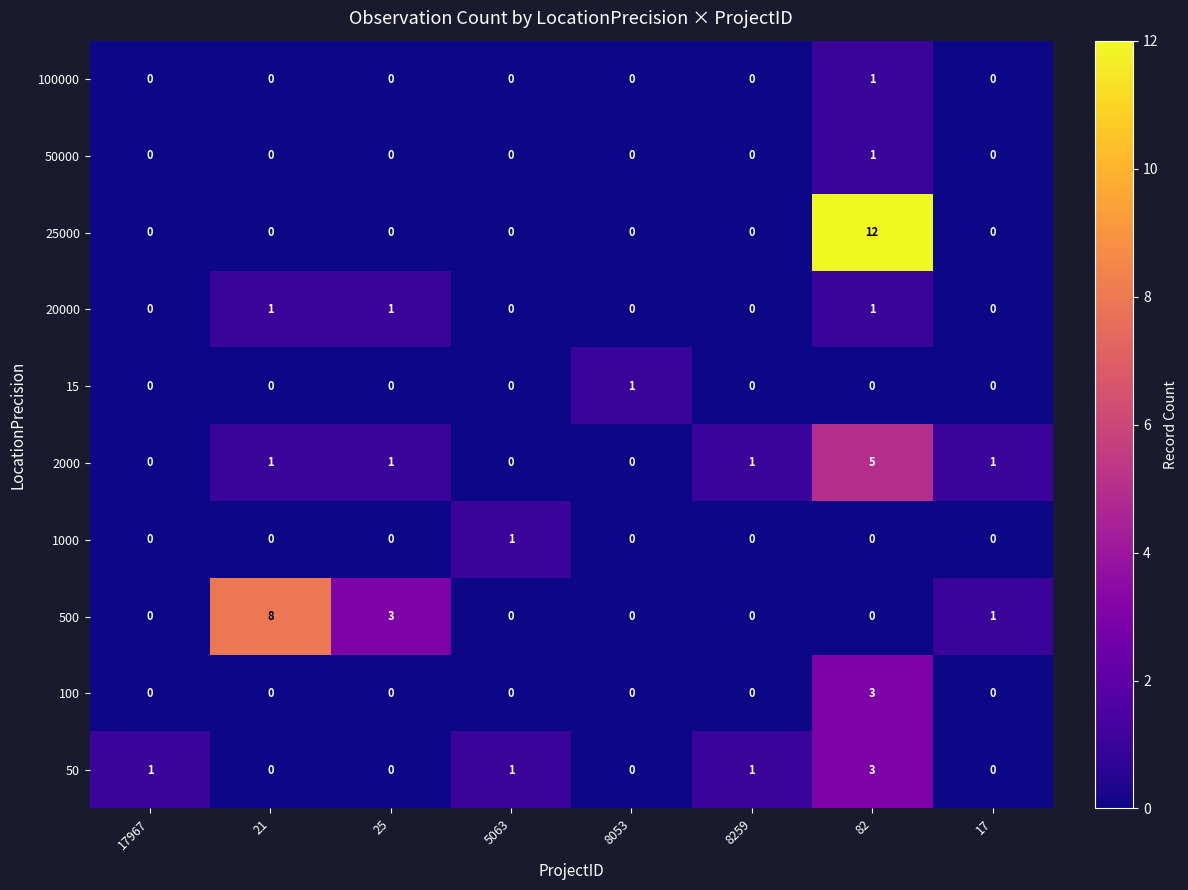

What is the sum of all 2000 values?

9